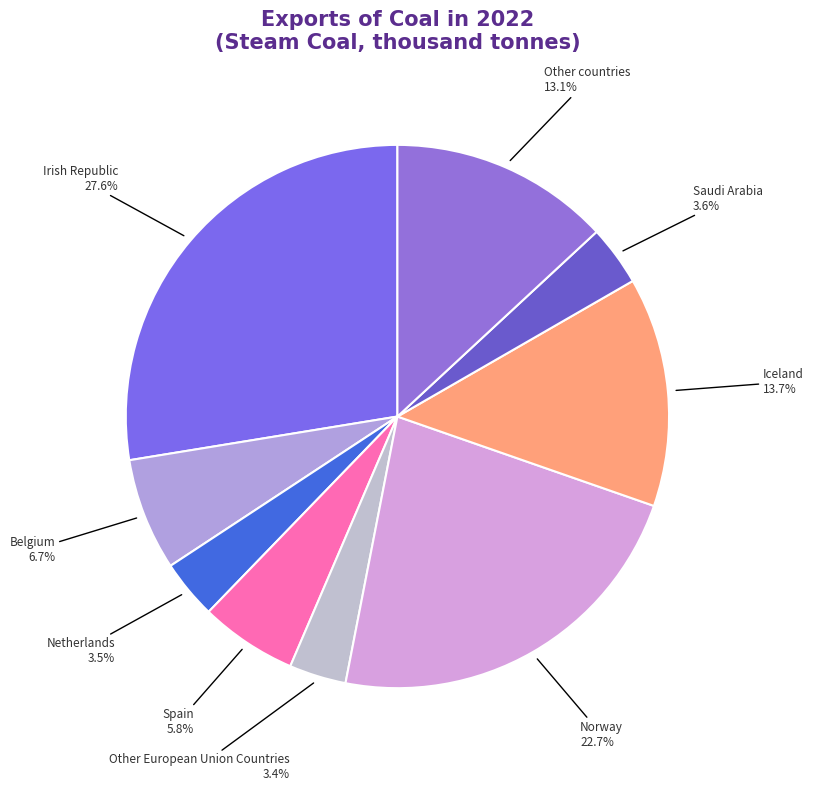

Between Norway and Netherlands, which is larger?

Norway